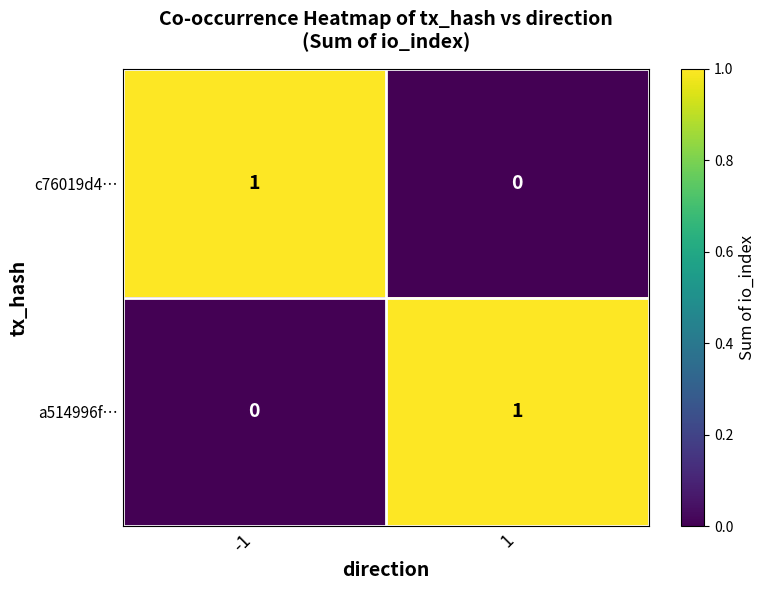

How many series are shown in this chart?

2